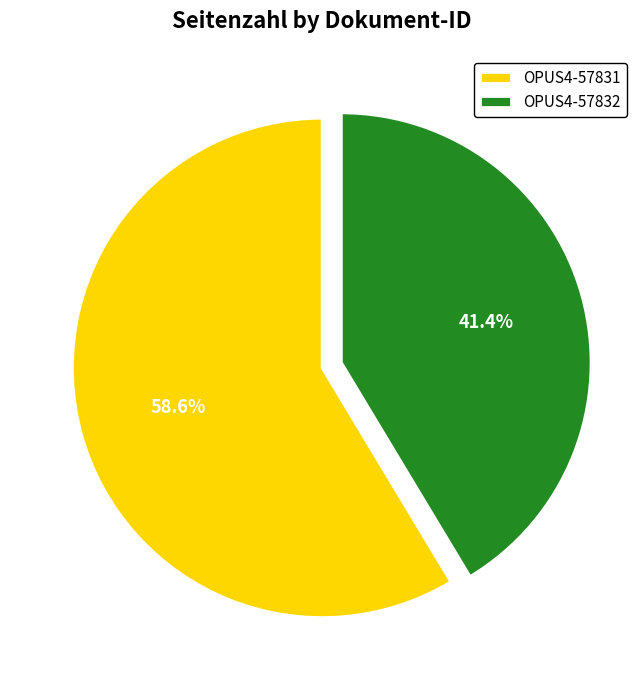

To the nearest percent, what portion does OPUS4-57832 represent?

41%